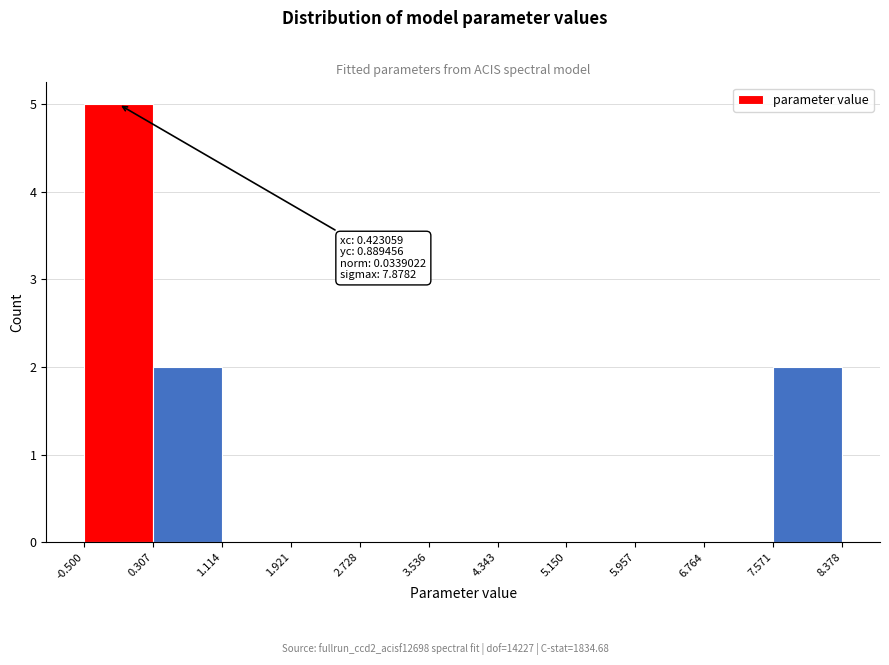

Which range on the x-axis has the tallest bar?

-0.500 to 0.307